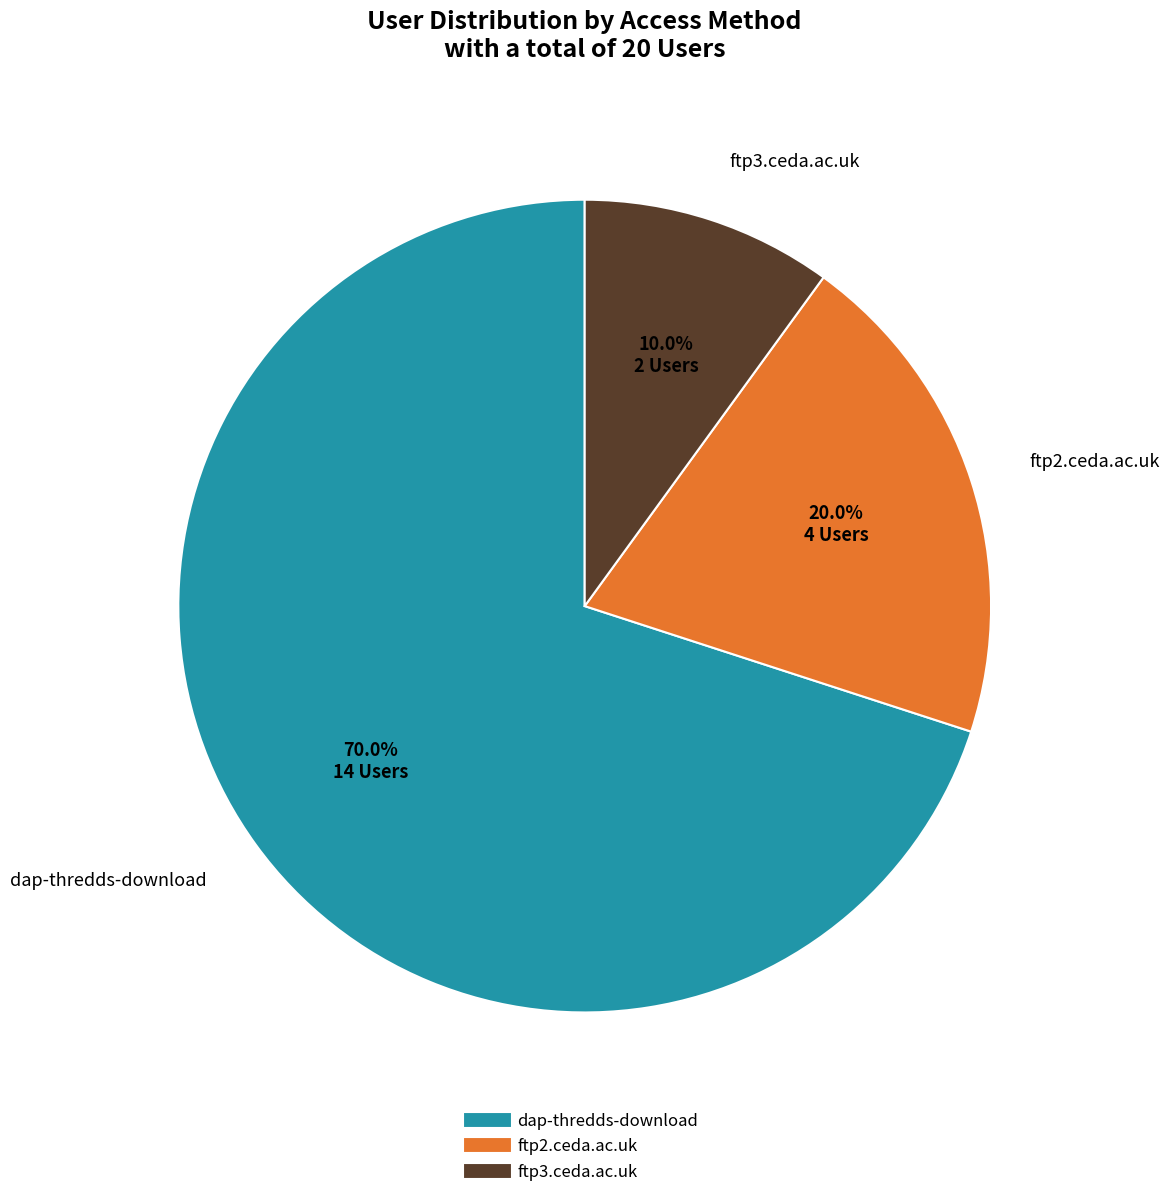

What is the total percentage of dap-thredds-download and ftp3.ceda.ac.uk?

80.0%